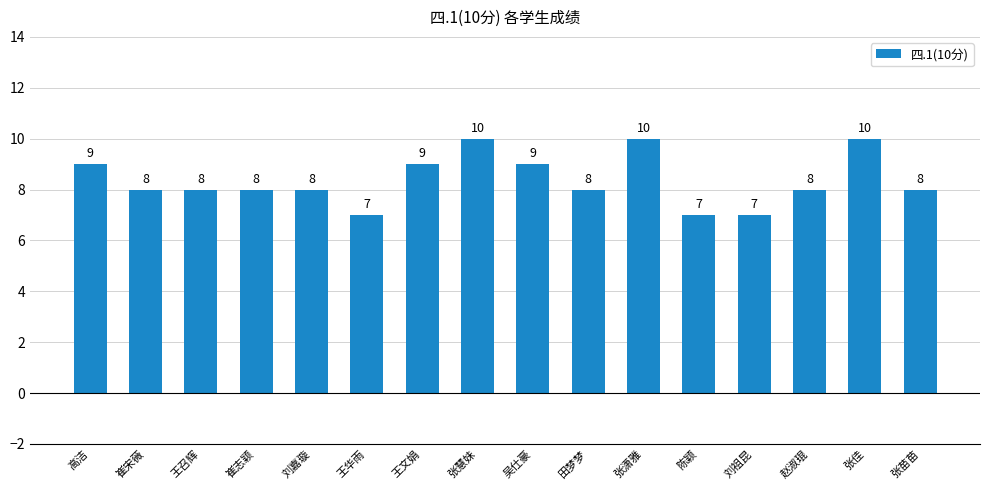

What is the greatest value displayed?

10